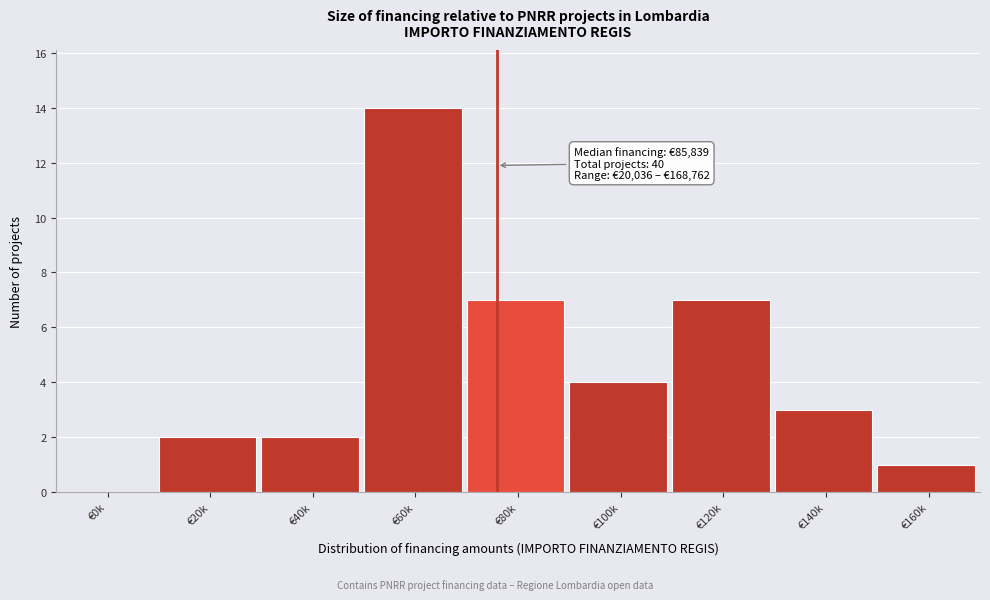

Reading left to right, transcribe all the data shown in this chart.

€0k=0	€20k=2	€40k=2	€60k=14	€80k=7	€100k=4	€120k=7	€140k=3	€160k=1